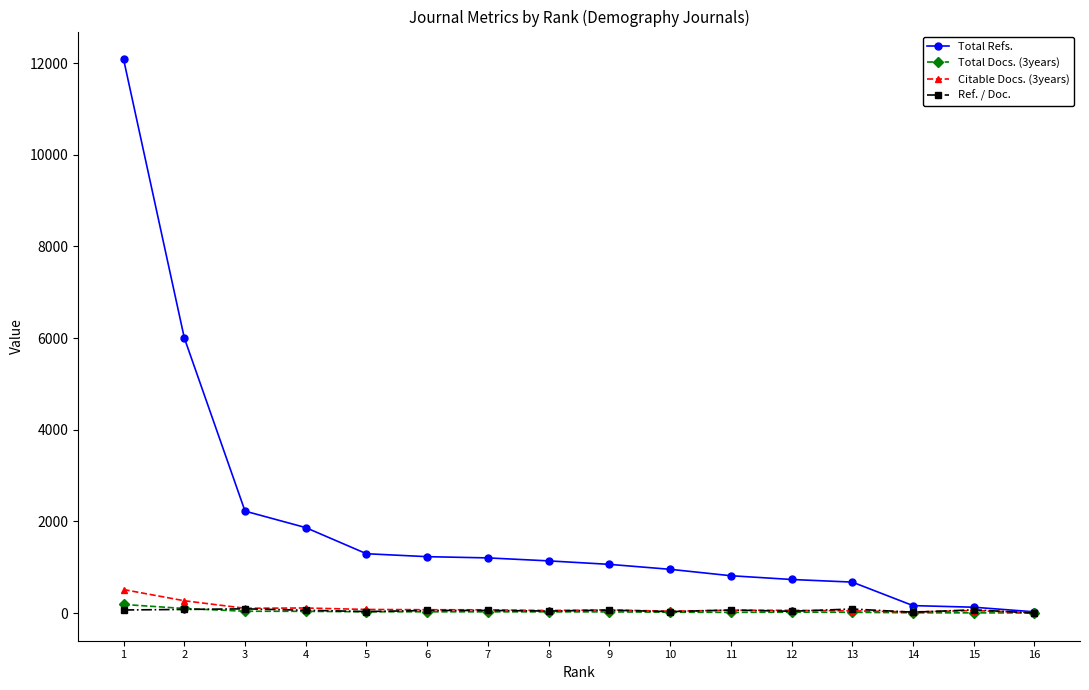

How many lines are shown in the chart?

4